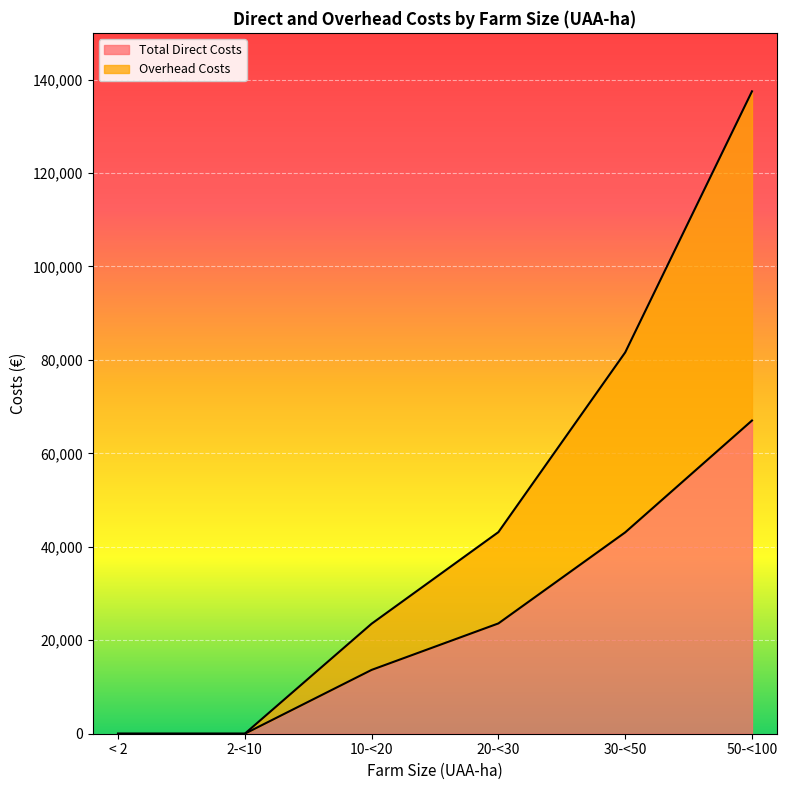

Between < 2 and 30-<50, which series saw the biggest shift?

Overhead Costs